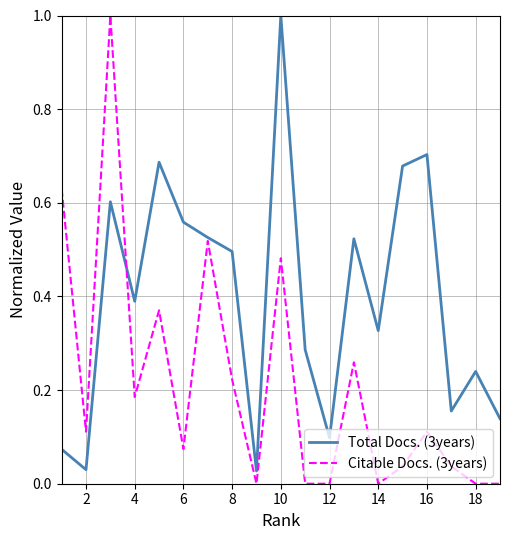

Which series has the largest total across all categories?

Total Docs. (3years)